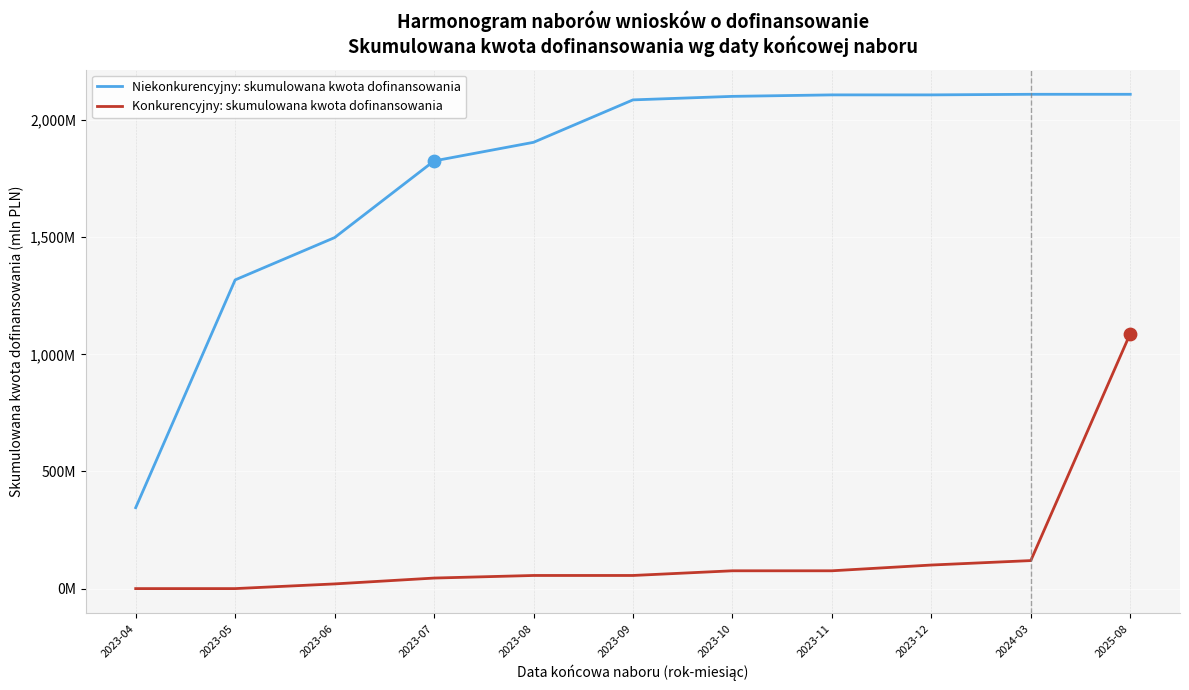

At which category is the sum across all series the highest?

2025-08